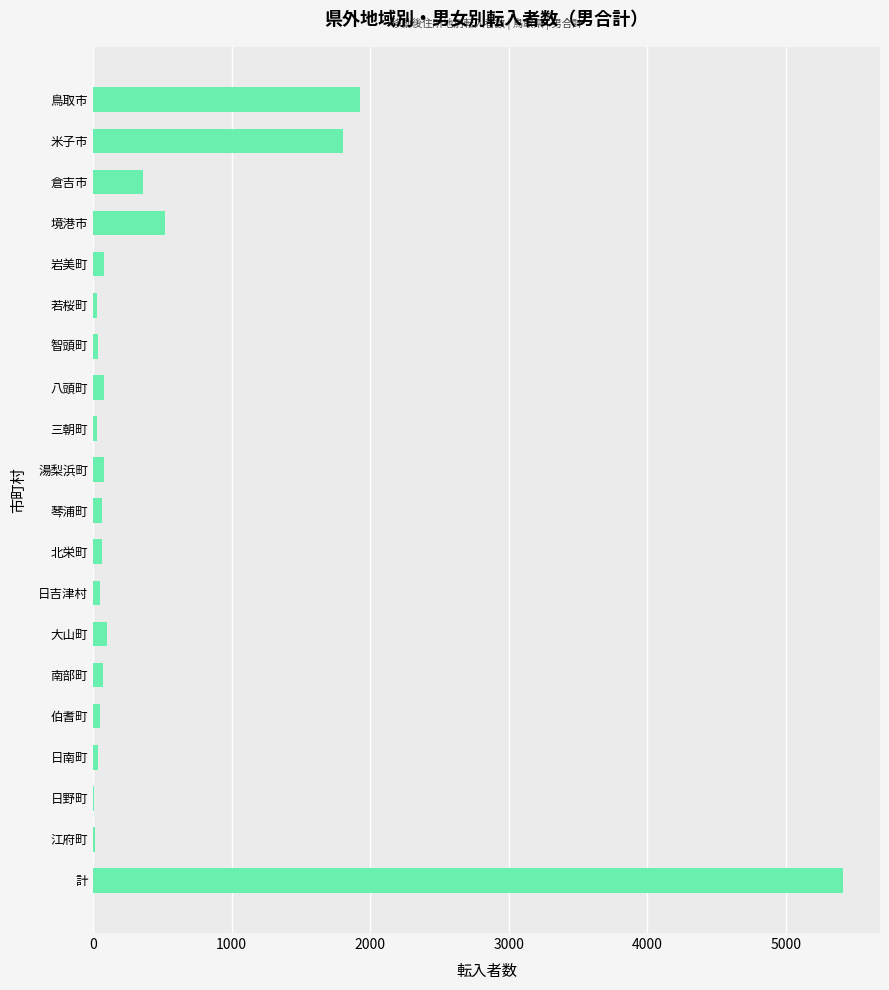

Which category has the highest value across all series?

計